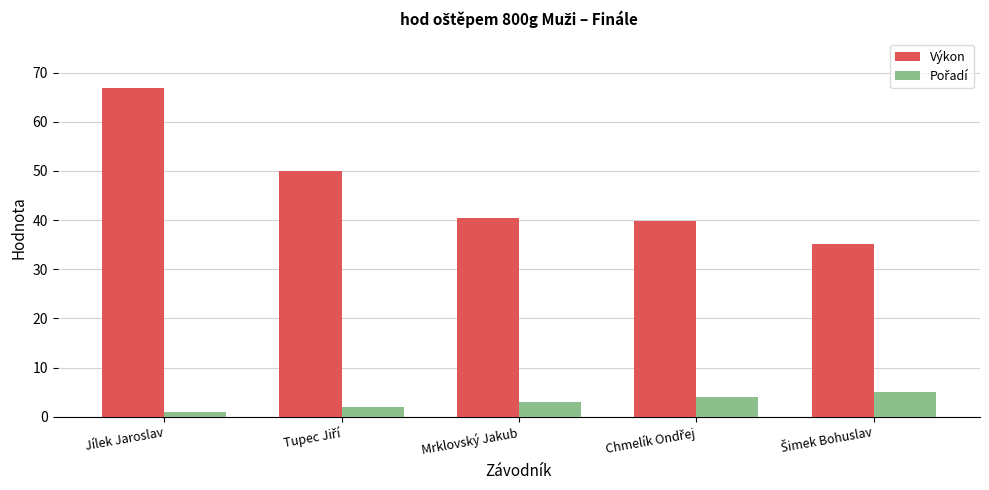

What is the greatest value displayed?

66.9